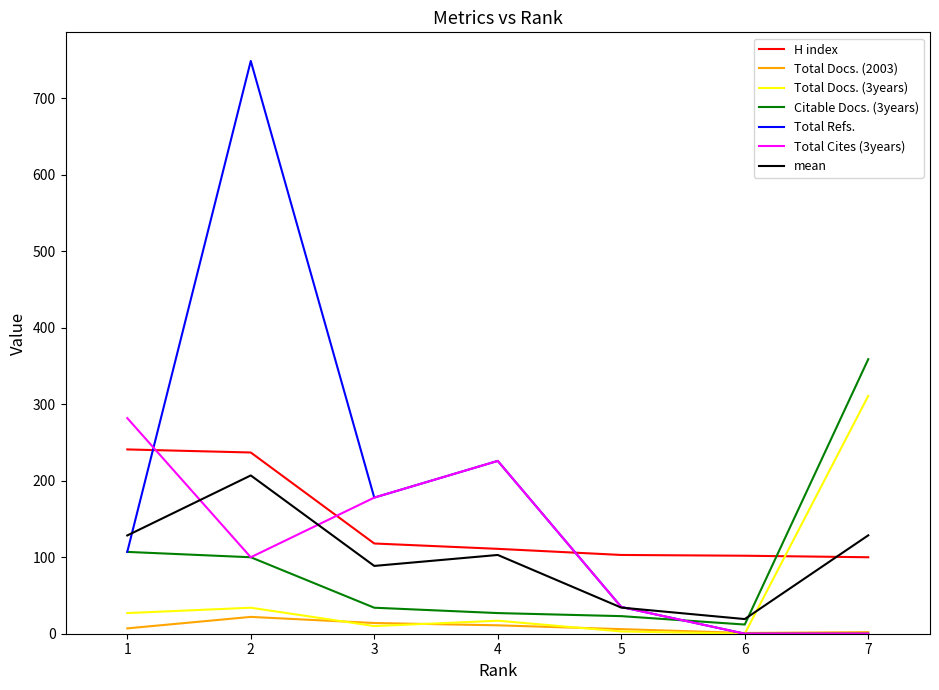

Between 2 and 6, which series saw the biggest shift?

Total Refs.